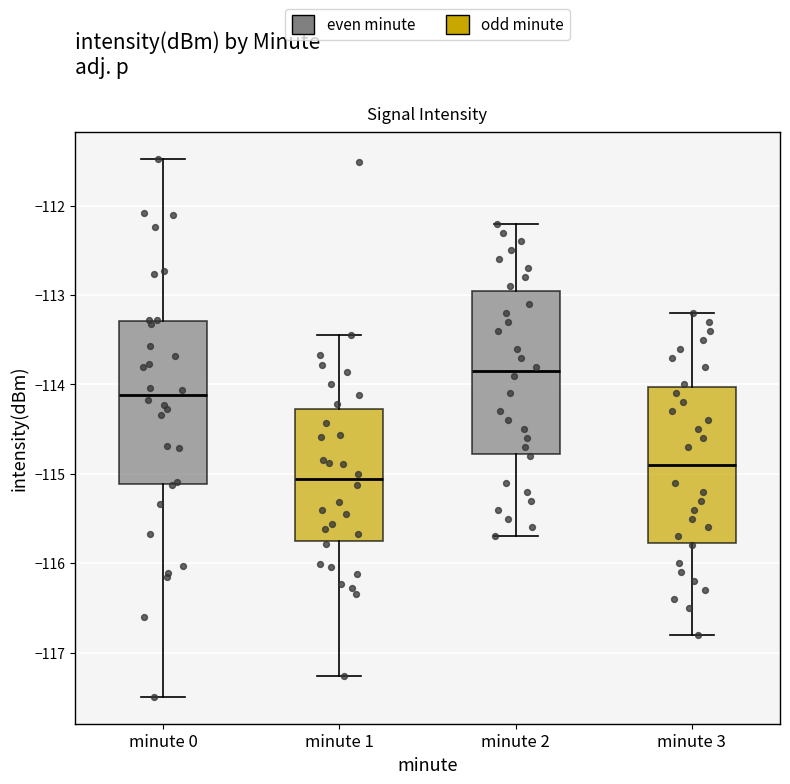

Reading left to right, read every box against the y-axis: the position of its median line, the range the box covers, and the ends of its whiskers. The values are not printed on the chart, so give them approximately, as read against the axis.

minute 0: median -114.1, box -115.1 to -113.3, whiskers -117.5 to -111.5
minute 1: median -115.1, box -115.8 to -114.3, whiskers -117.3 to -113.4
minute 2: median -113.8, box -114.8 to -112.9, whiskers -115.7 to -112.2
minute 3: median -114.9, box -115.8 to -114.0, whiskers -116.8 to -113.2